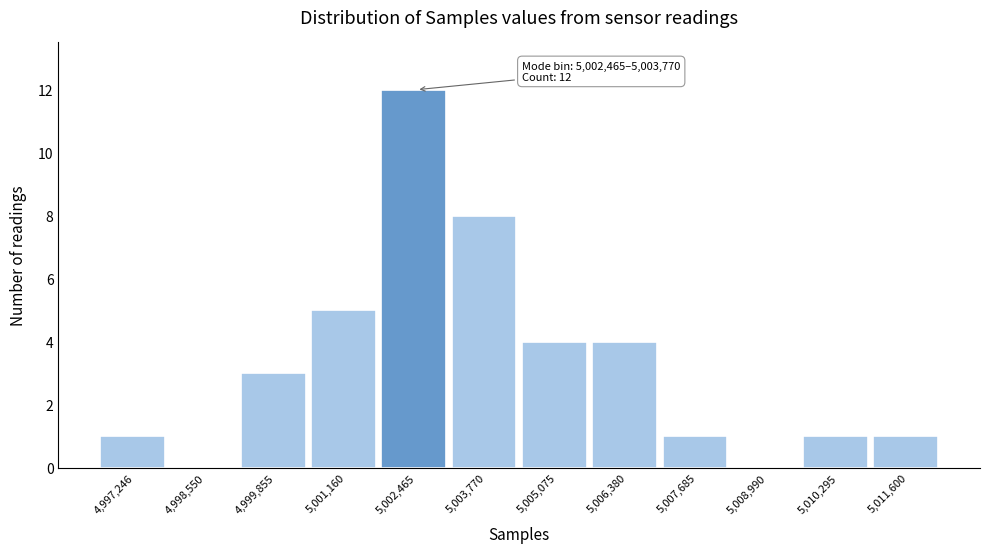

Reading right to left, list all the values displayed in this chart.

5,011,600=1	5,010,295=1	5,008,990=0	5,007,685=1	5,006,380=4	5,005,075=4	5,003,770=8	5,002,465=12	5,001,160=5	4,999,855=3	4,998,550=0	4,997,246=1